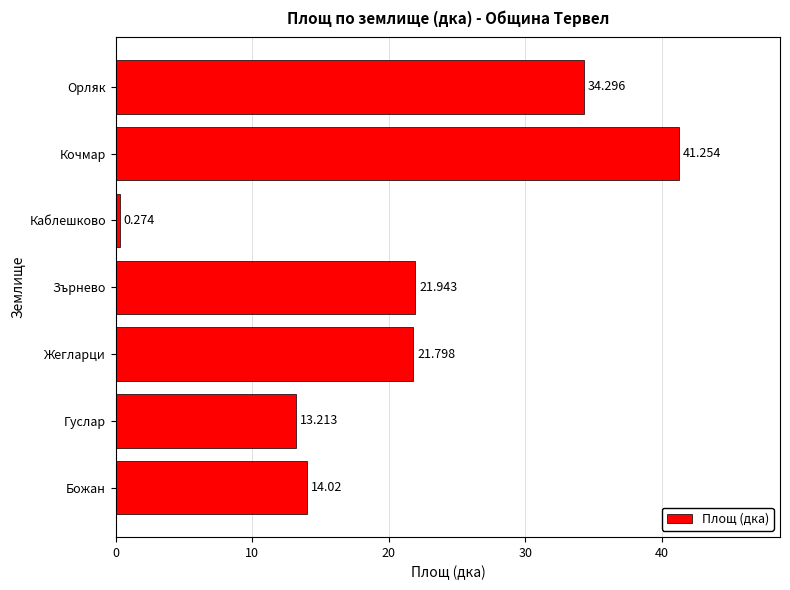

What is the sum of all values?

146.8